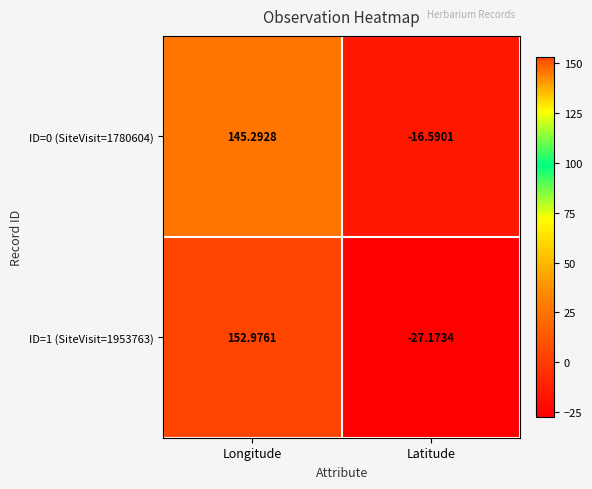

Where does the ID=0 (SiteVisit=1780604) series first go above 145?

Longitude